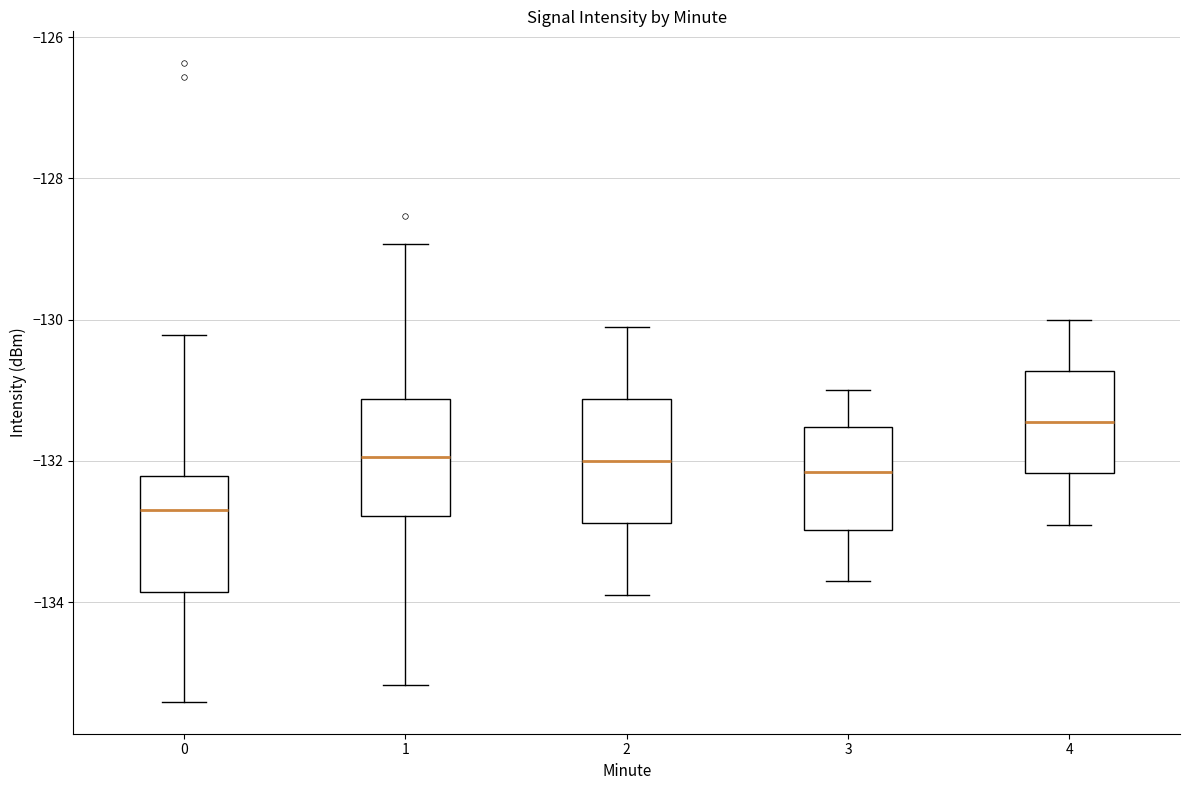

Reading left to right, read every box against the y-axis: the position of its median line, the range the box covers, and the ends of its whiskers. The values are not printed on the chart, so give them approximately, as read against the axis.

0: median -132.6, box -133.8 to -132.2, whiskers -135.4 to -130.2
1: median -132.0, box -132.8 to -131.2, whiskers -135.2 to -129.0
2: median -132.0, box -132.8 to -131.2, whiskers -133.8 to -130.0
3: median -132.2, box -133.0 to -131.6, whiskers -133.6 to -131.0
4: median -131.4, box -132.2 to -130.8, whiskers -132.8 to -130.0